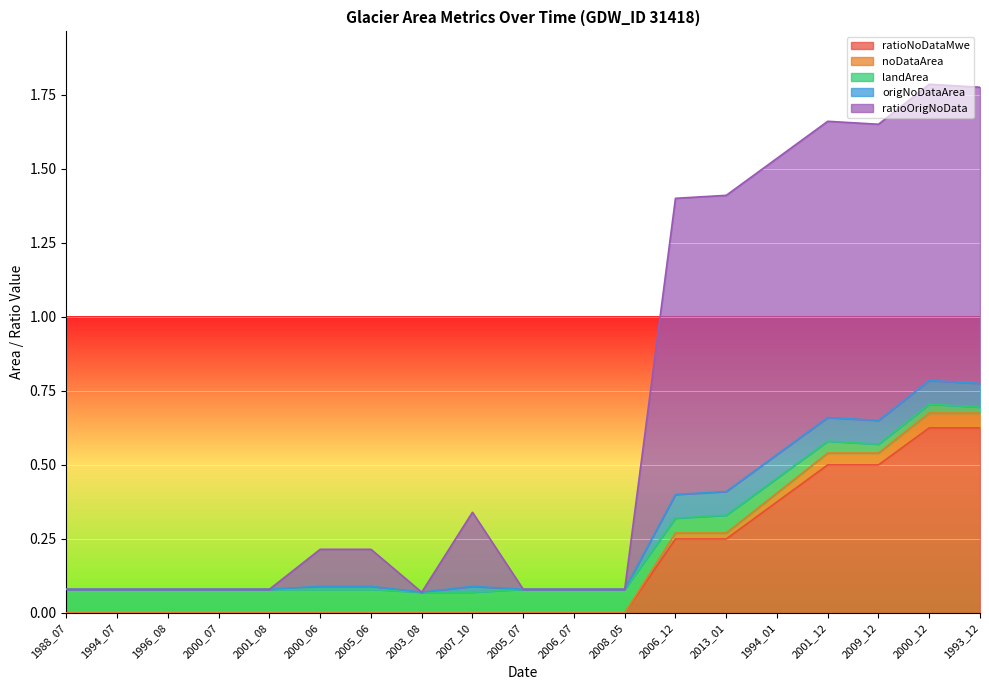

True or false: noDataArea and origNoDataArea intersect in this chart.

False